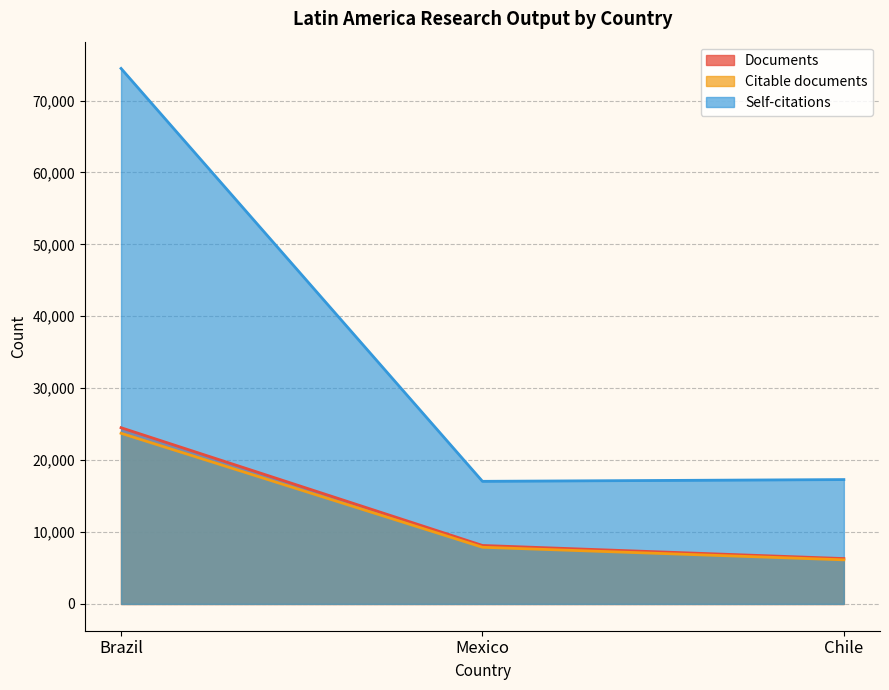

Reading right to left, extract all data points from this chart.

Documents: Chile=6311	Mexico=8132	Brazil=24506
Citable documents: Chile=6133	Mexico=7883	Brazil=23732
Citations: Chile=17294	Mexico=17051	Brazil=74462